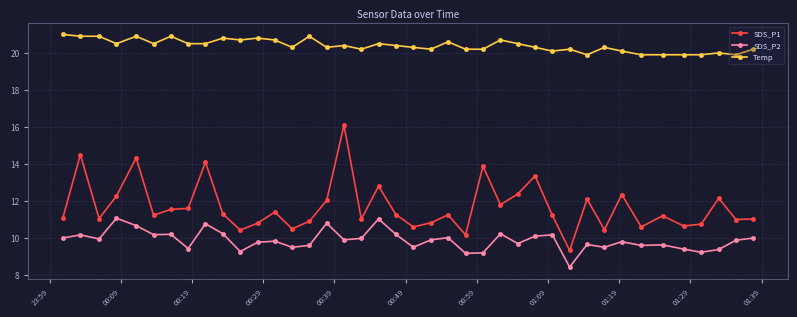

What is the maximum value shown in the chart?

21.0